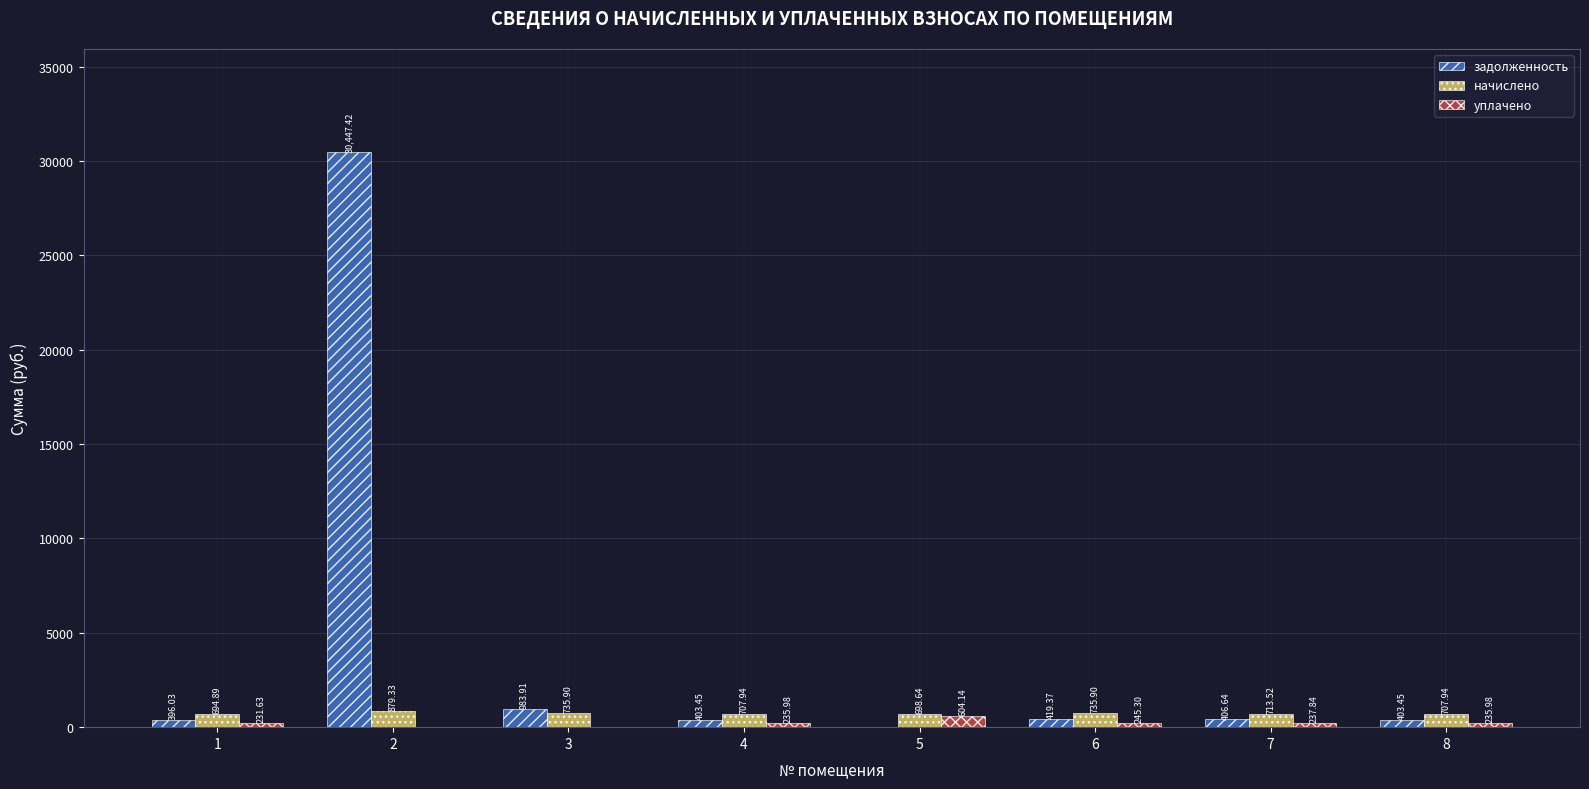

What is the sum of all задолженность values?

33460.3